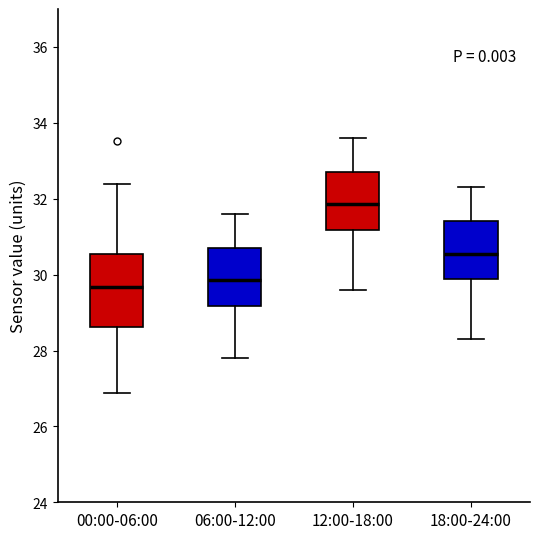

Which box is the tallest, from its lower edge to its upper edge?

00:00-06:00